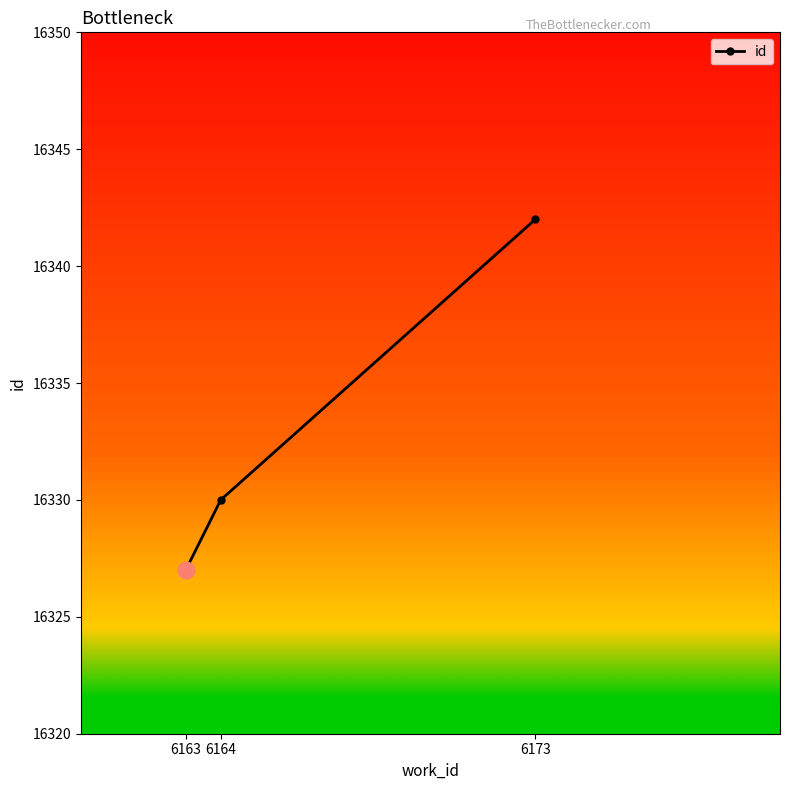

Does the chart have visible grid lines?

No